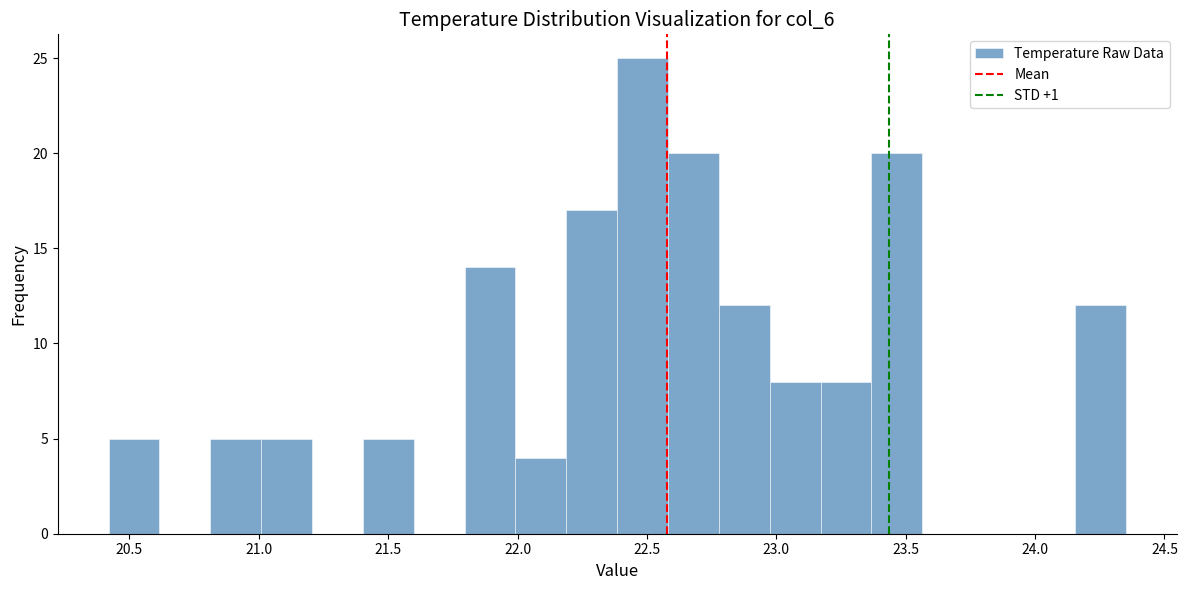

Around what value on the x-axis is the tallest bar? Give the approximate position of its centre, as read against the axis.

22.50